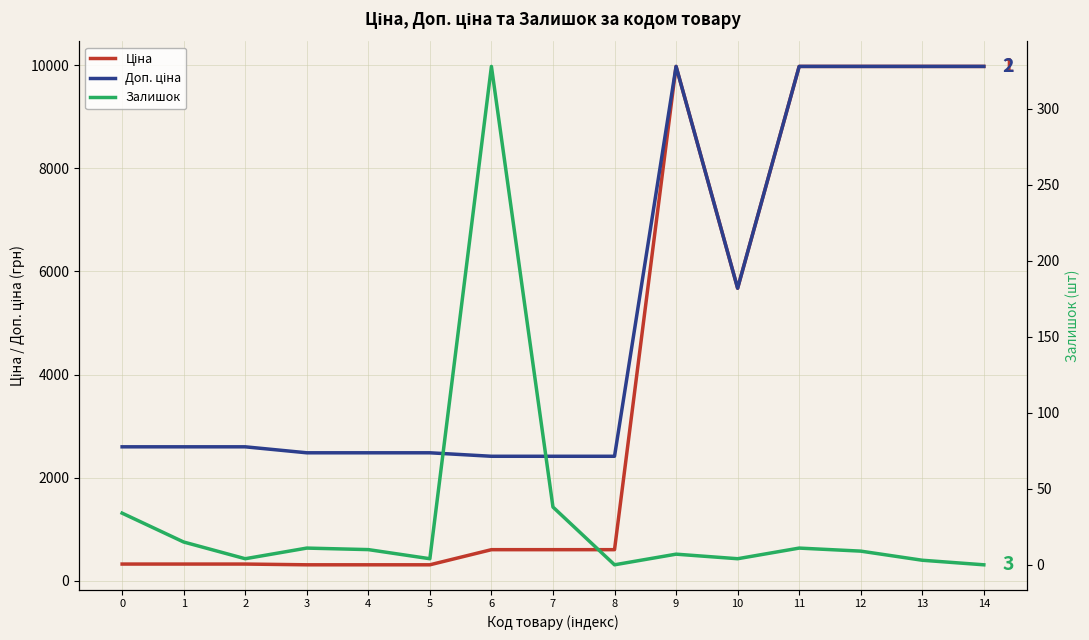

At which category does Доп. ціна reach its first local peak?

9